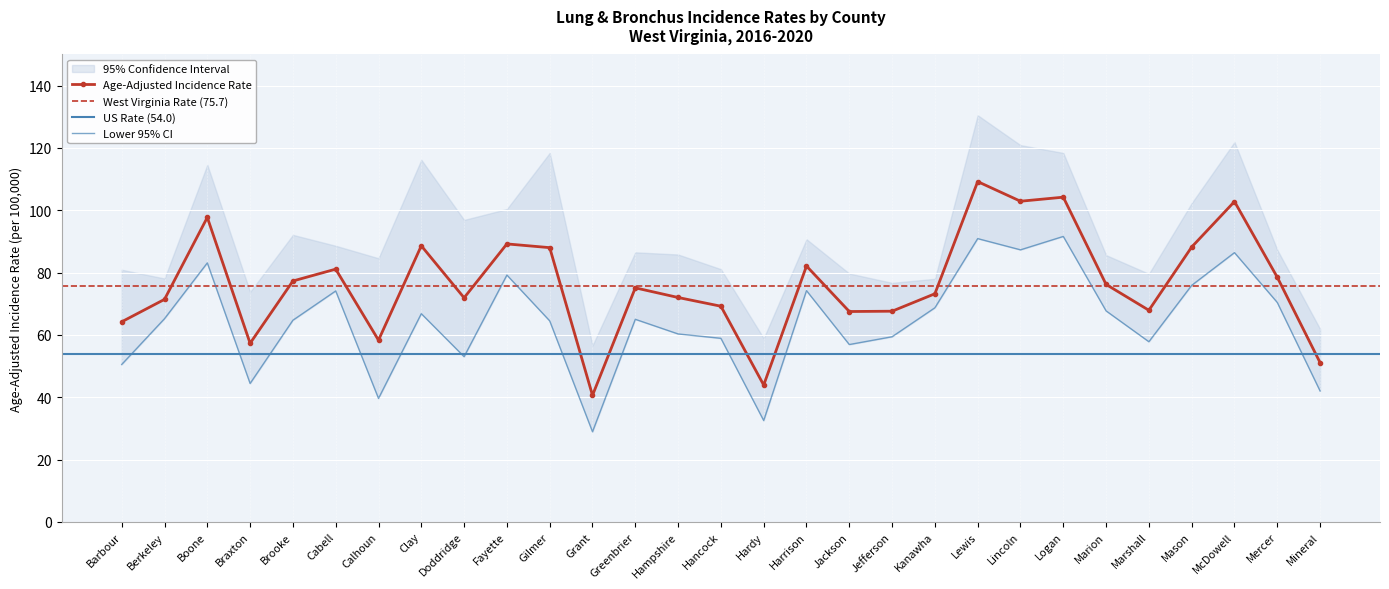

Rank the series at Brooke from lowest to highest value.

Lower 95% CI, Age-Adjusted Incidence Rate